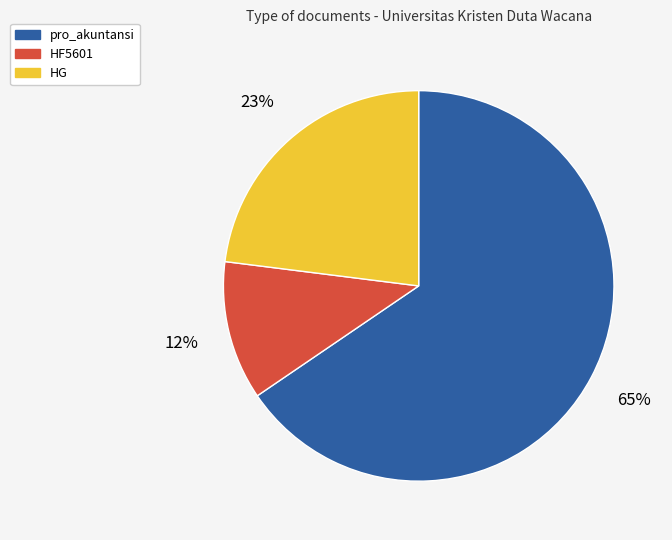

To the nearest percent, what portion does HG represent?

23%